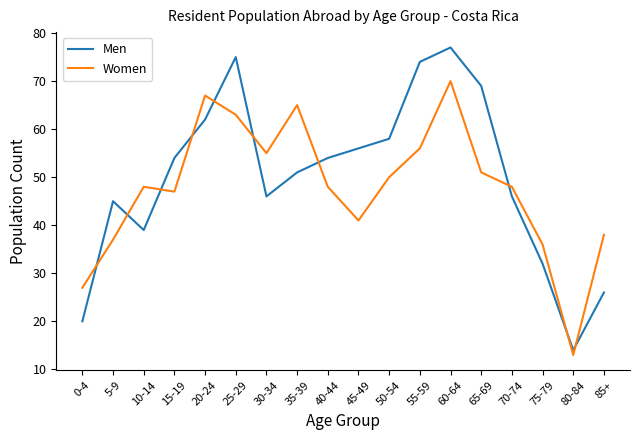

What is the sum of all Men values?

898